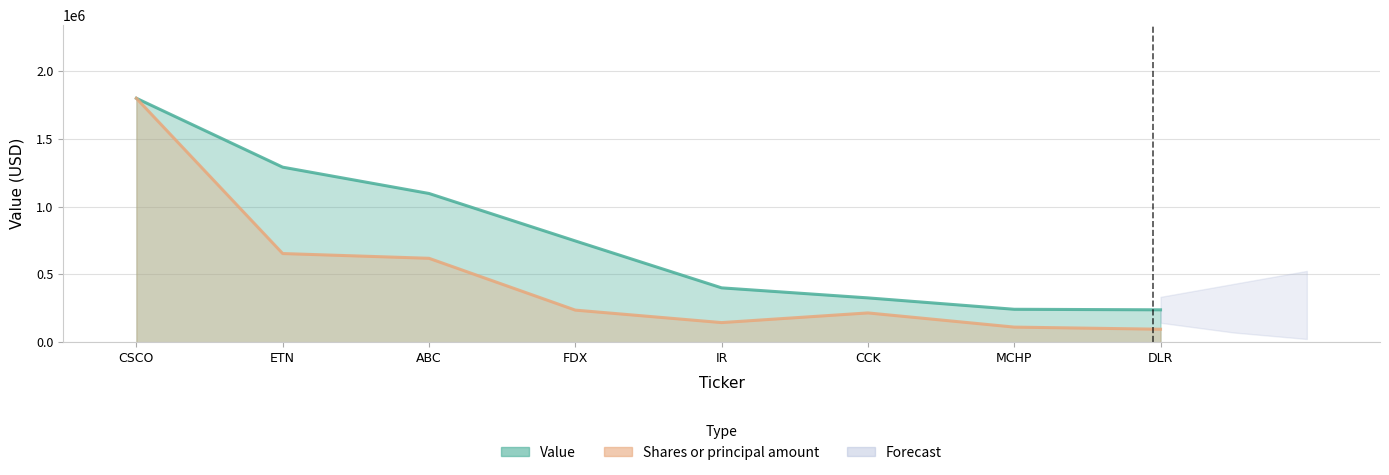

At how many categories does at least one series exceed 1100309?

2